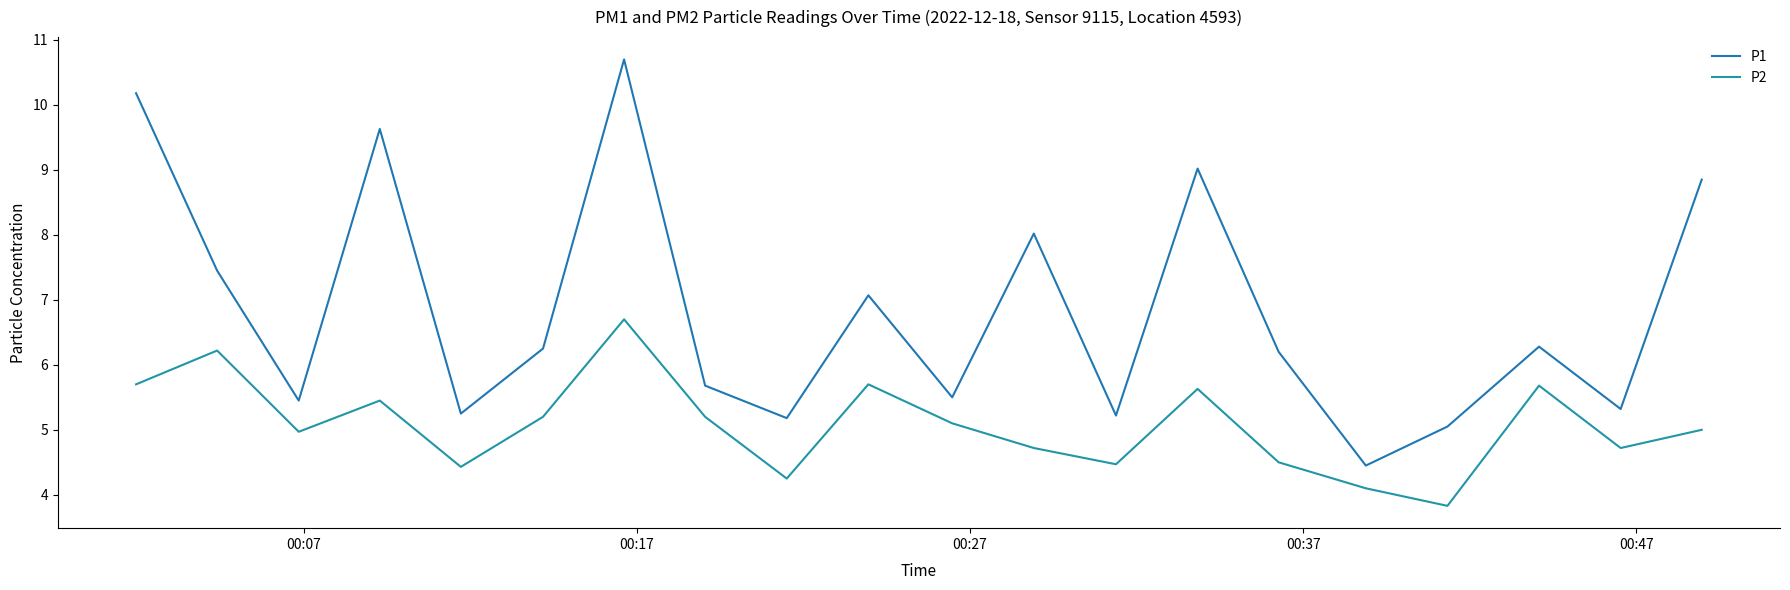

Which series has the largest total across all categories?

P1